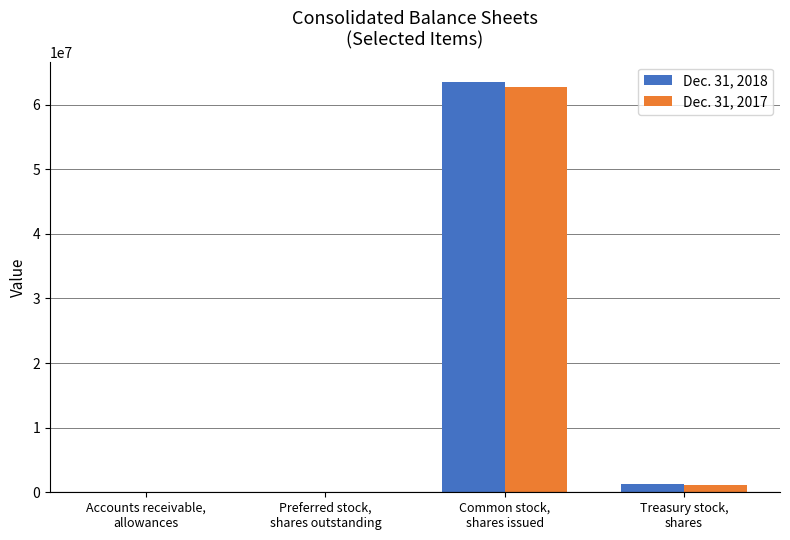

Where does the Dec. 31, 2018 series first go above 1221180?

Common stock,
shares issued